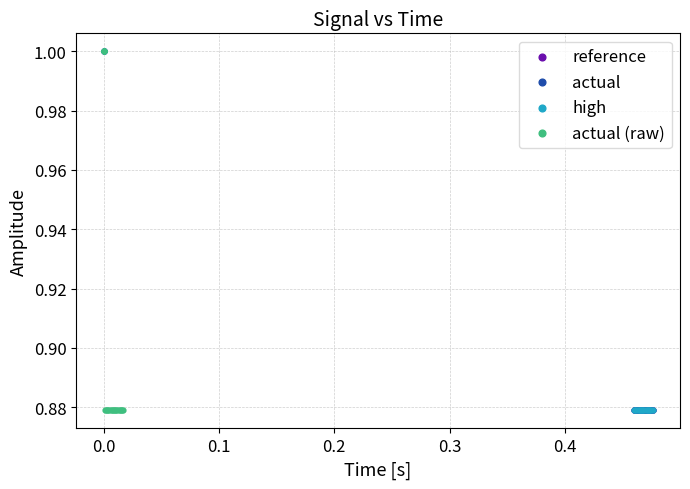

Which series has the largest Y range (max minus min)?

reference